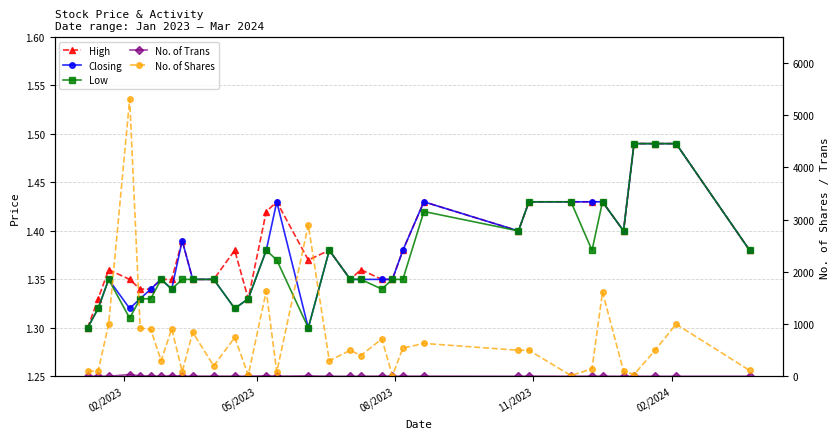

How many Low values are between 1 and 2?

33